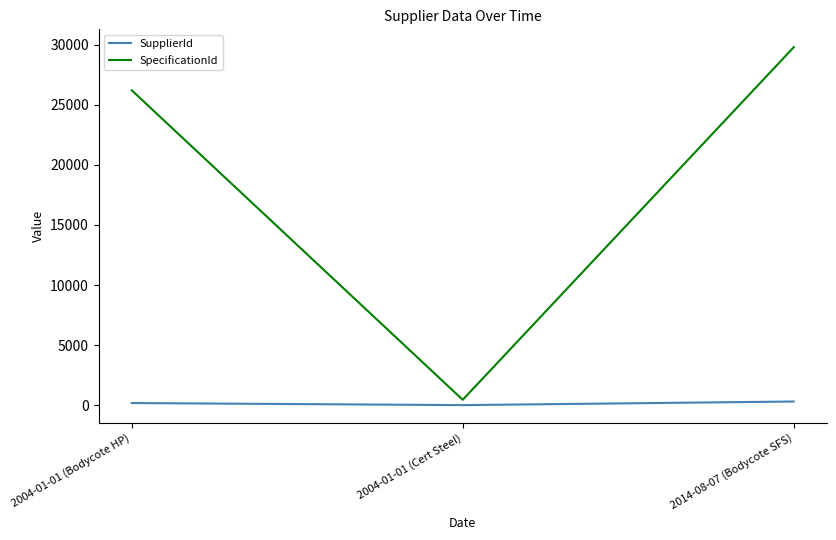

At 2004-01-01 (Bodycote HP), list the series in order from largest to smallest.

SpecificationId, SupplierId